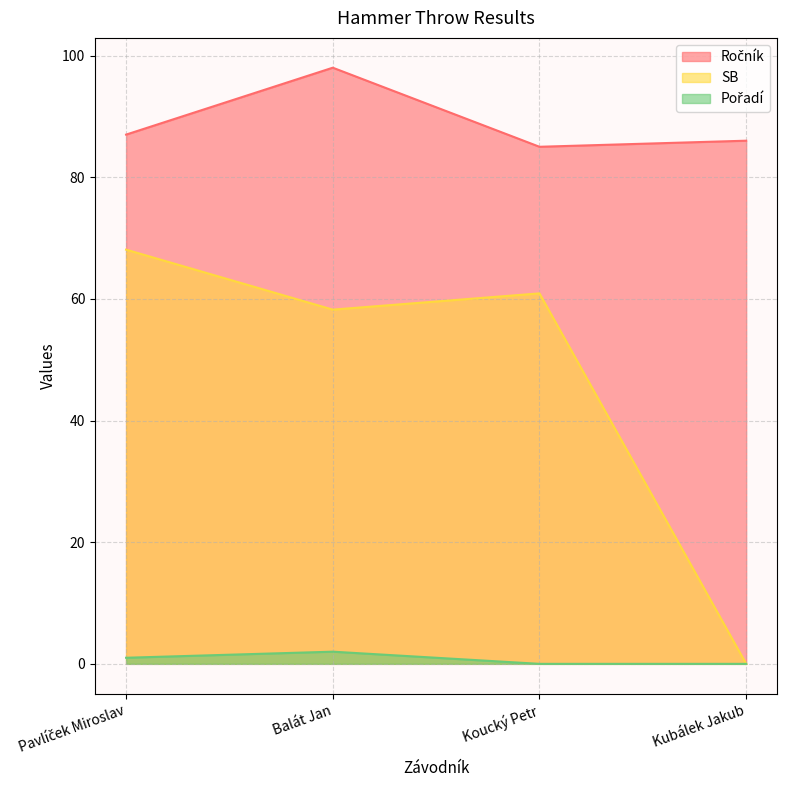

Between Pavlíček Miroslav and Koucký Petr, which is larger?

Pavlíček Miroslav